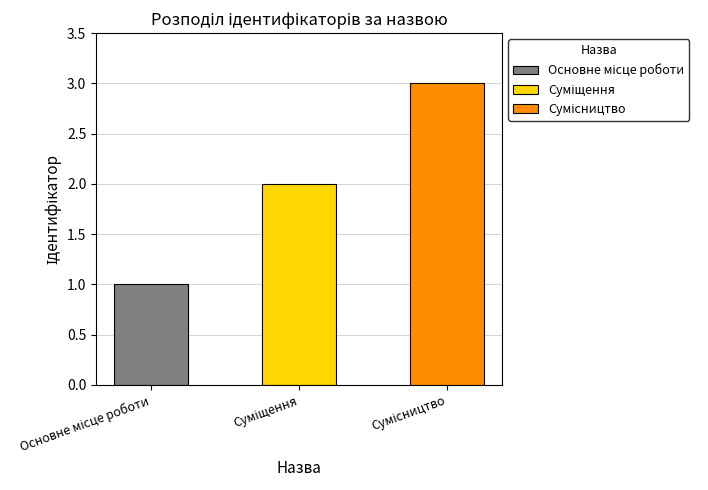

At which category does the chart reach its peak across all series?

Сумісництво